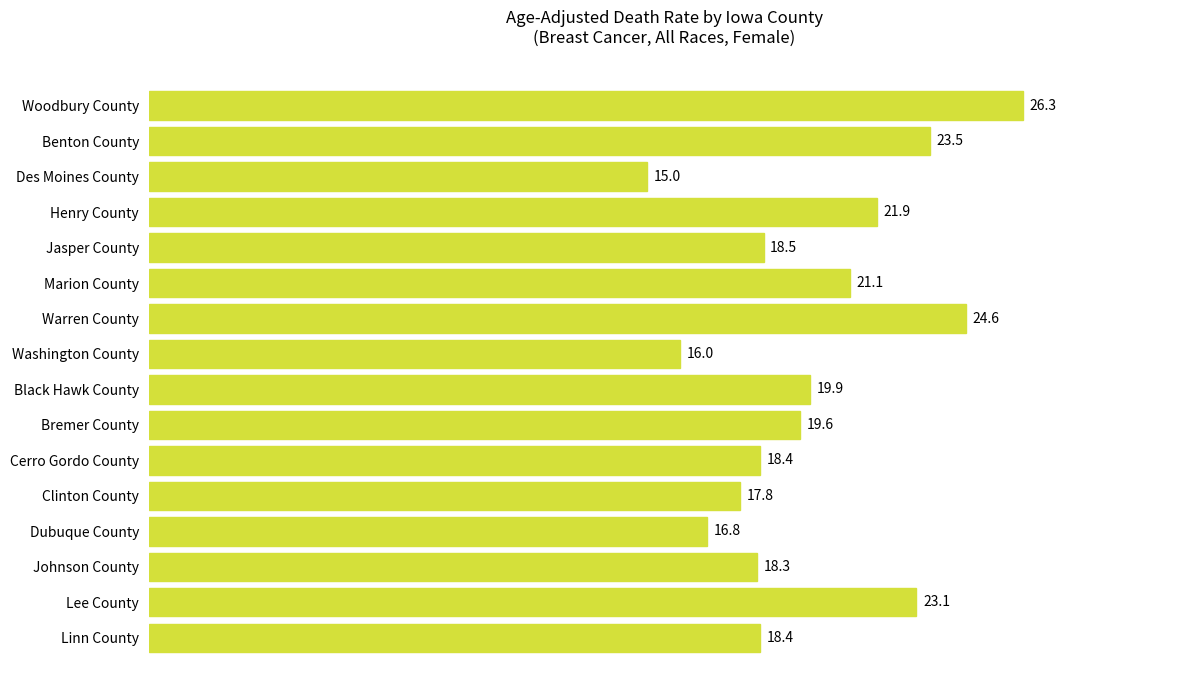

Reading top to bottom, what are all the values shown in this chart?

26.3	23.5	15.0	21.9	18.5	21.1	24.6	16.0	19.9	19.6	18.4	17.8	16.8	18.3	23.1	18.4